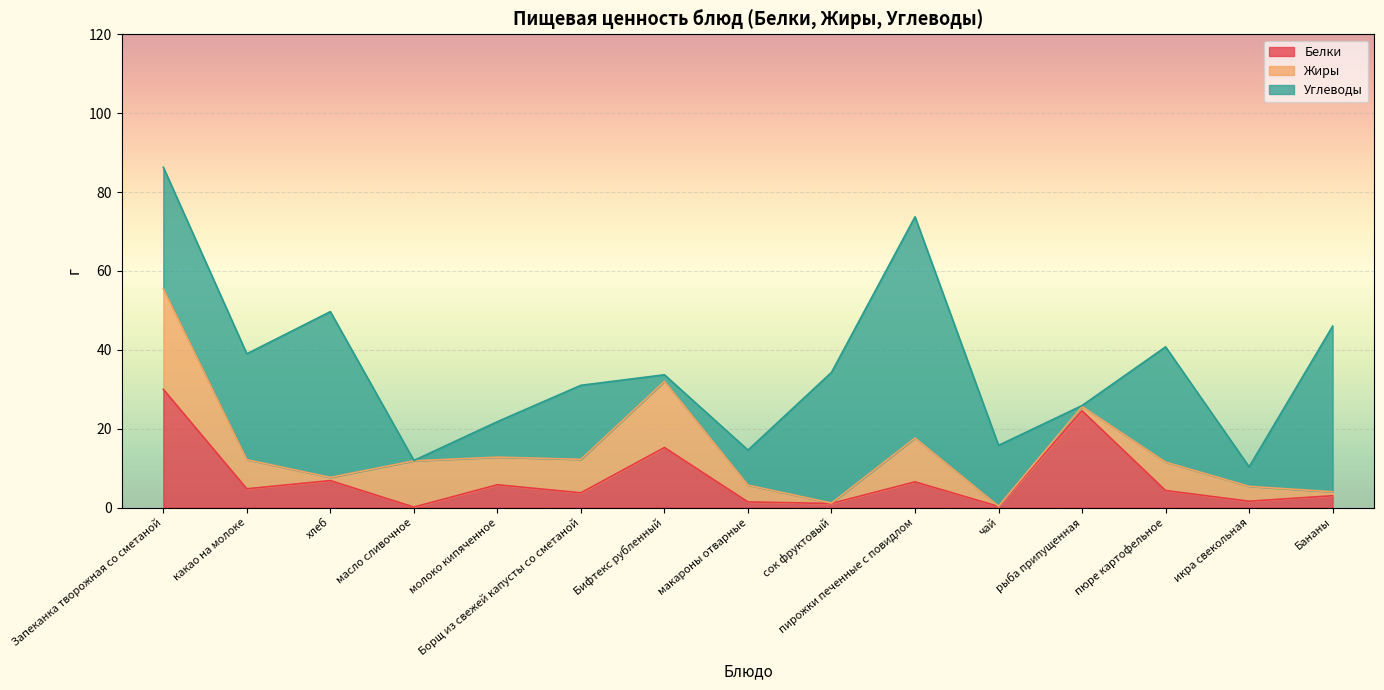

Does the chart display data point markers on the line(s)?

No